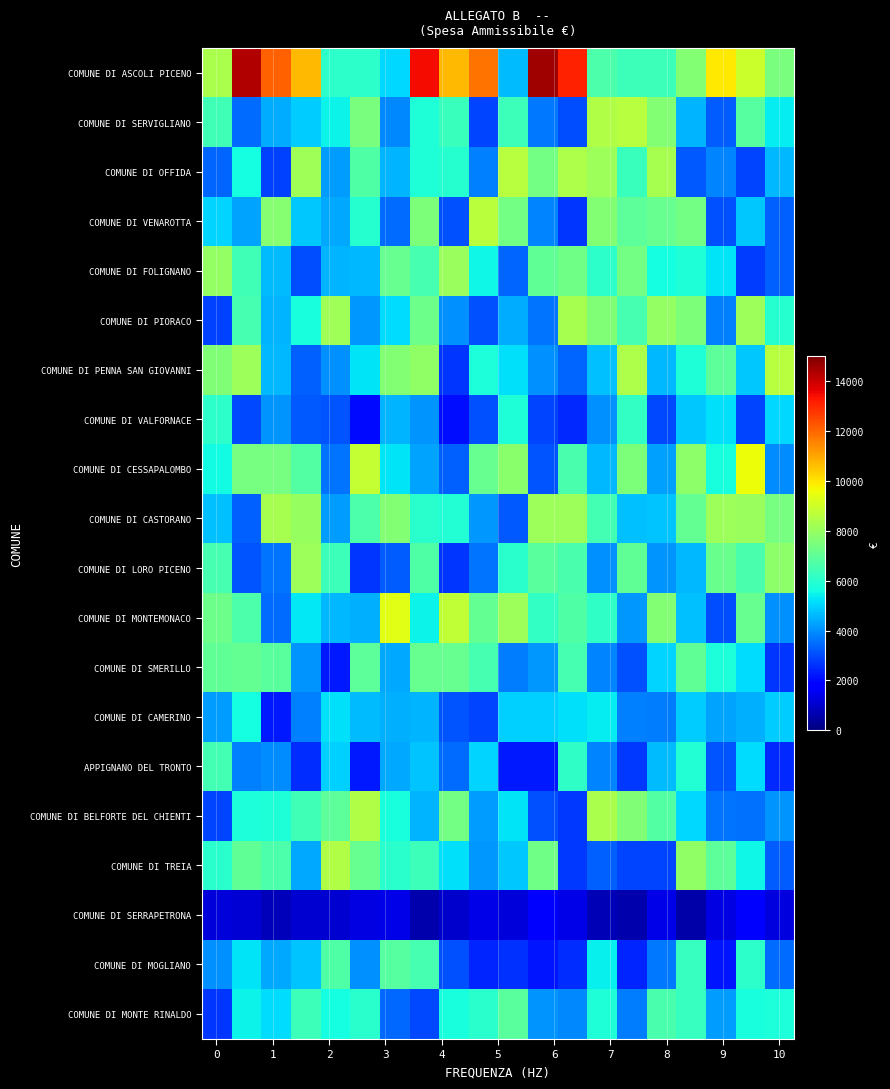

Which series has the widest spread of values?

row_0